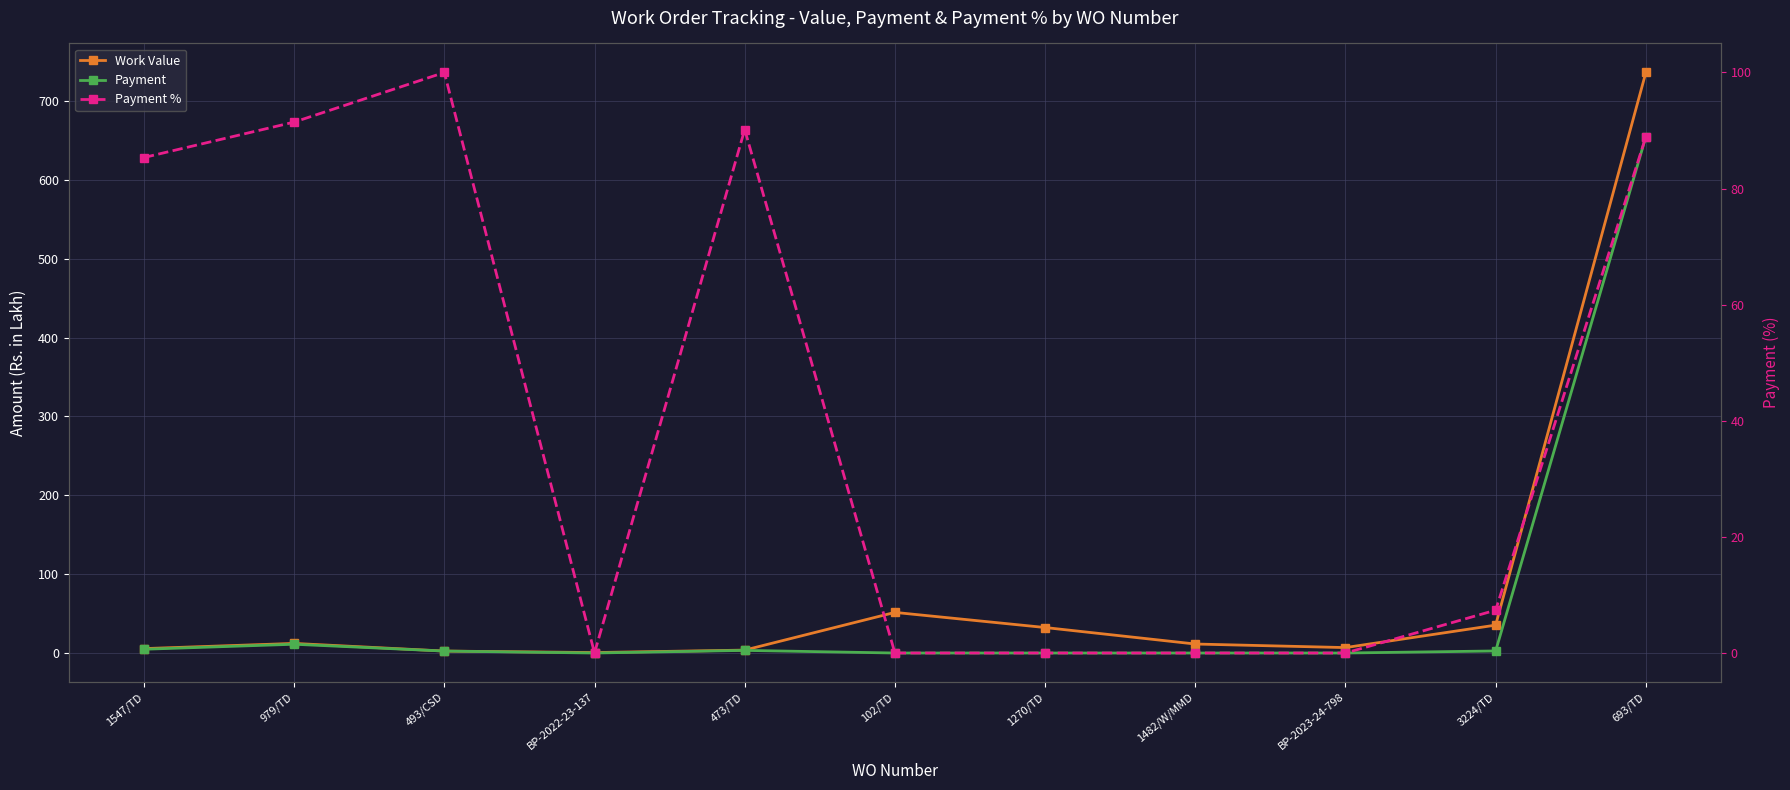

Is the value of Work Value at 1482/W/MMD greater than the value of Payment % at 1270/TD?

Yes